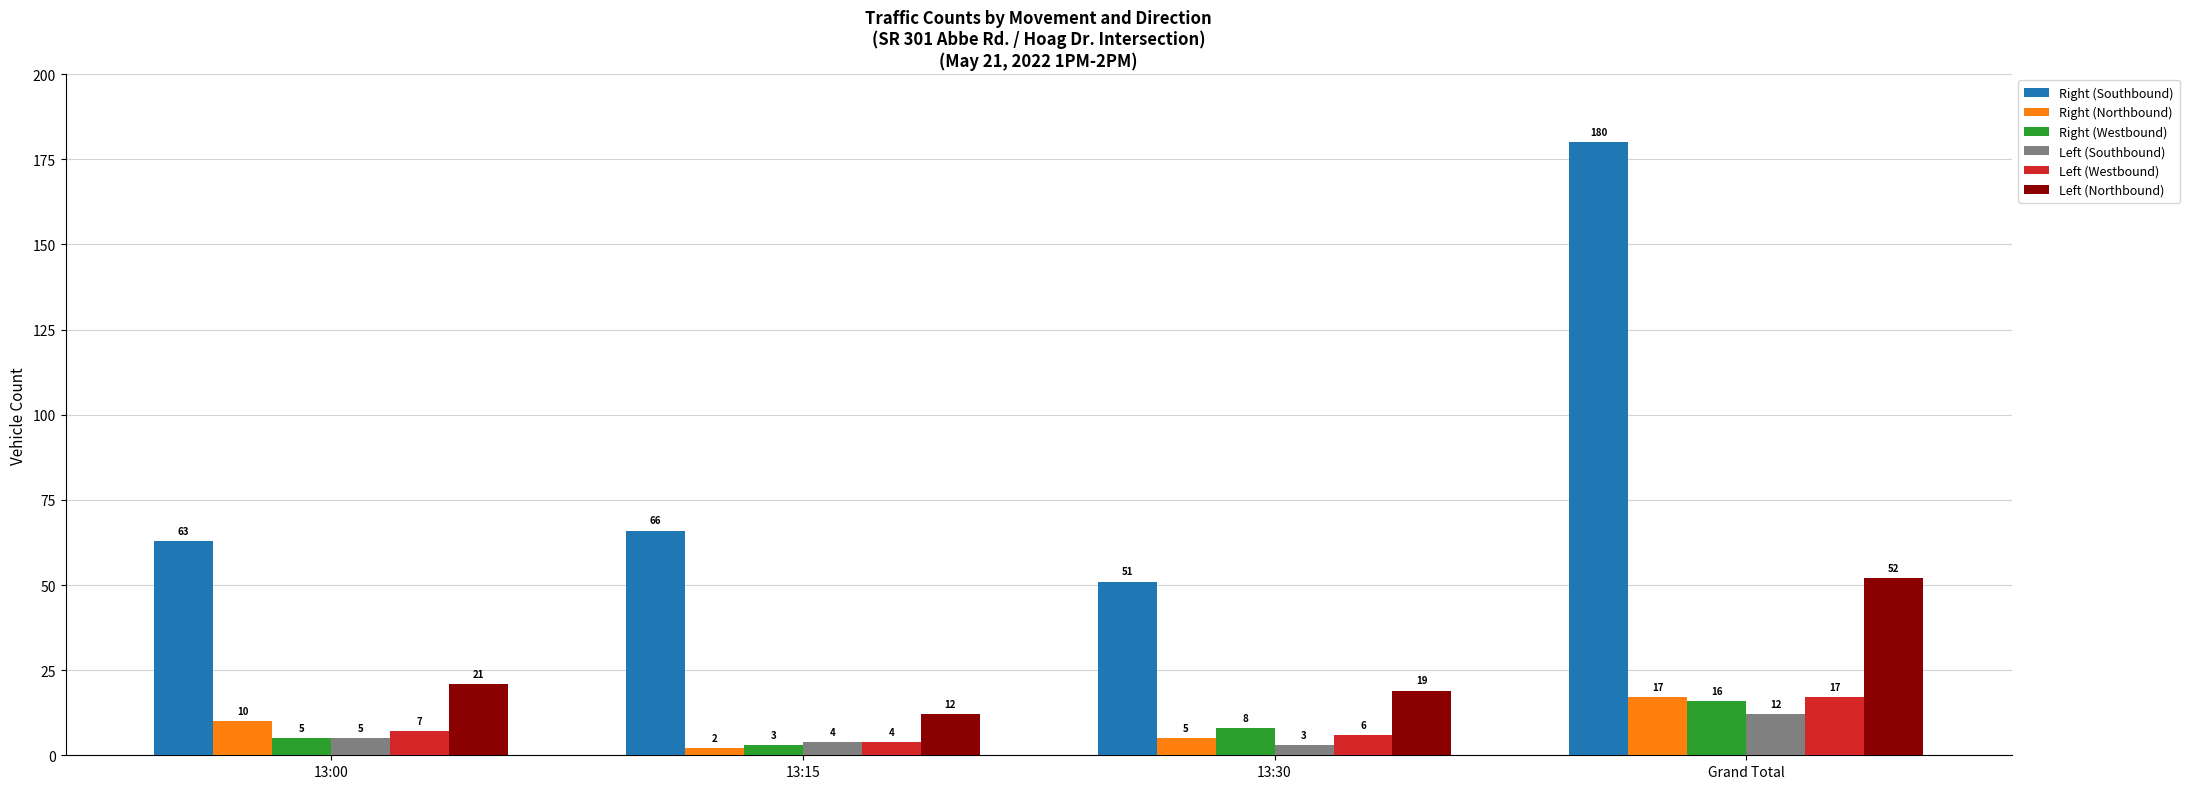

How many values in the Right (Southbound) series are below 66?

2